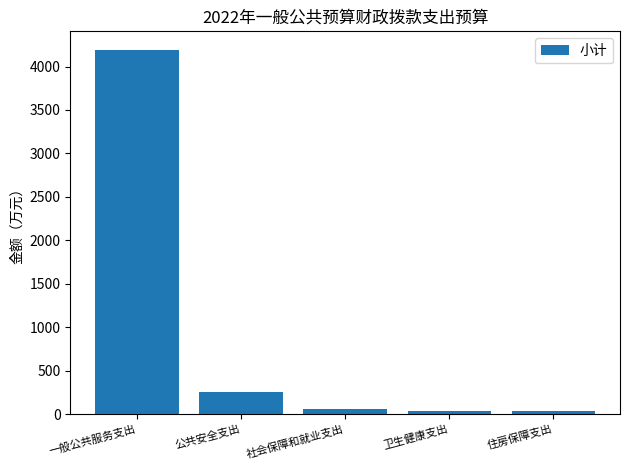

Count the number of values greater than 65.

3